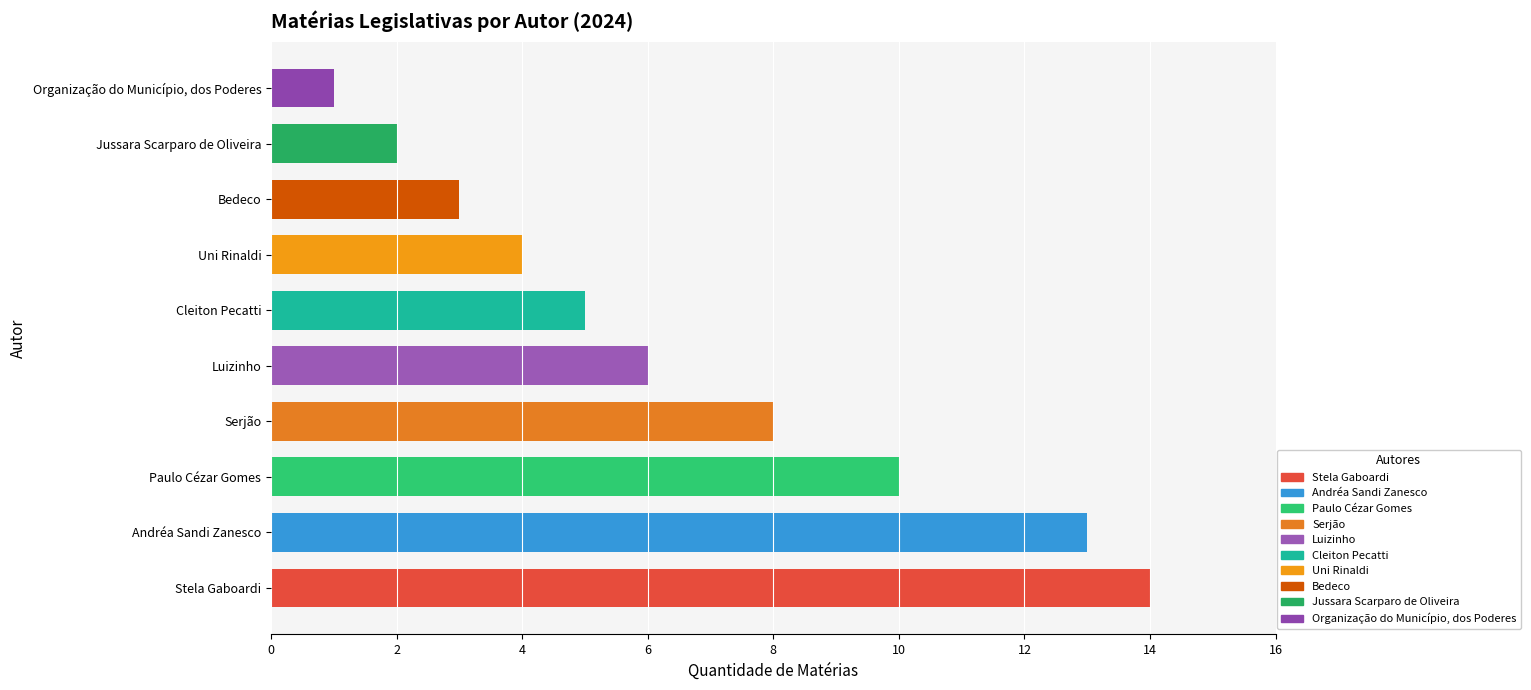

What is the sum of the values at Serjão and Paulo Cézar Gomes?

18